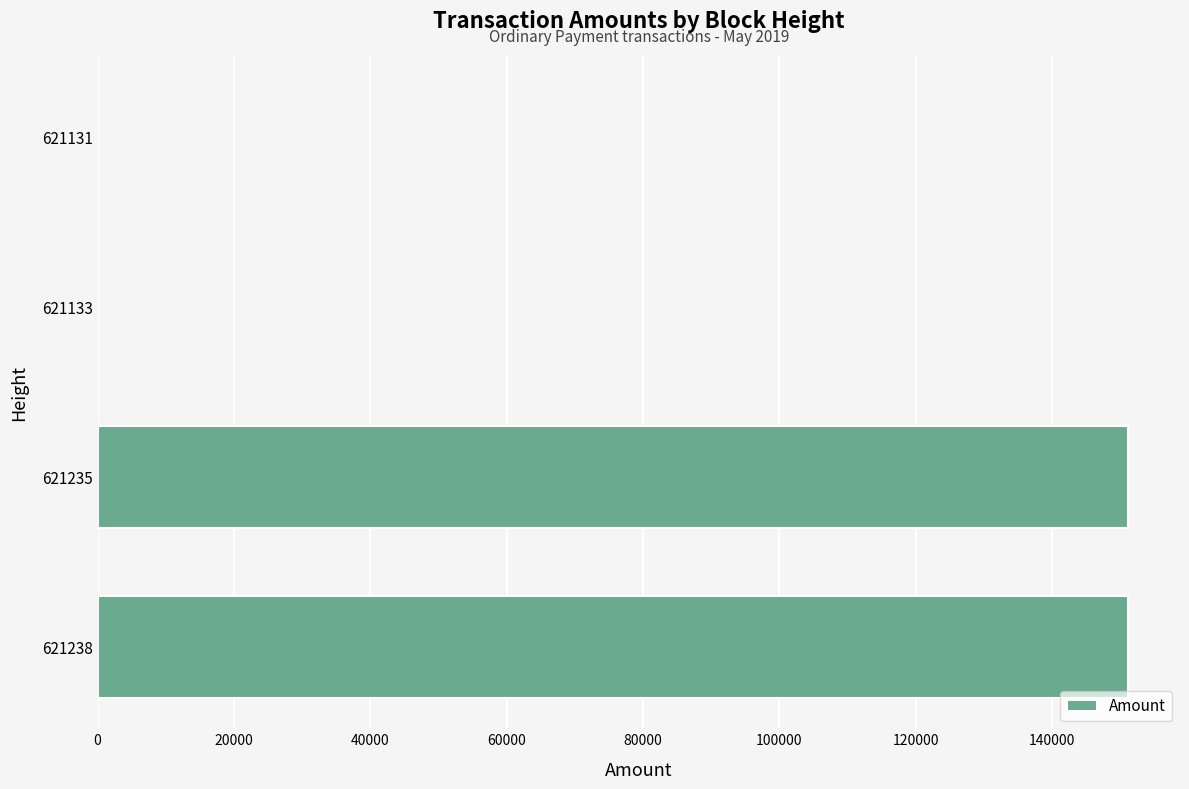

The chart shows a value of 151194.0 at 621235. True or false?

True